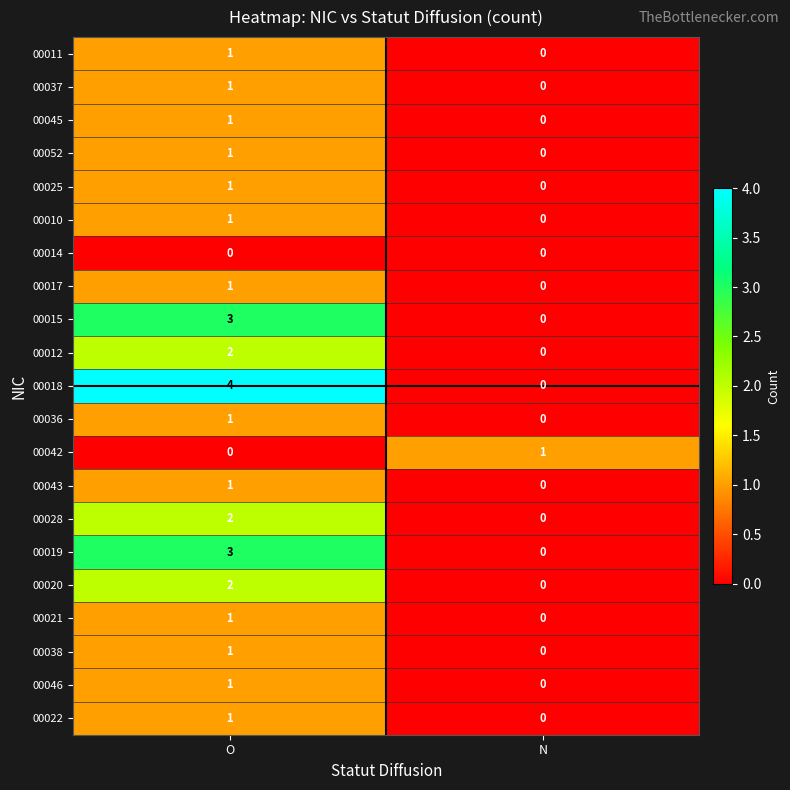

Which series has the widest spread of values?

00018